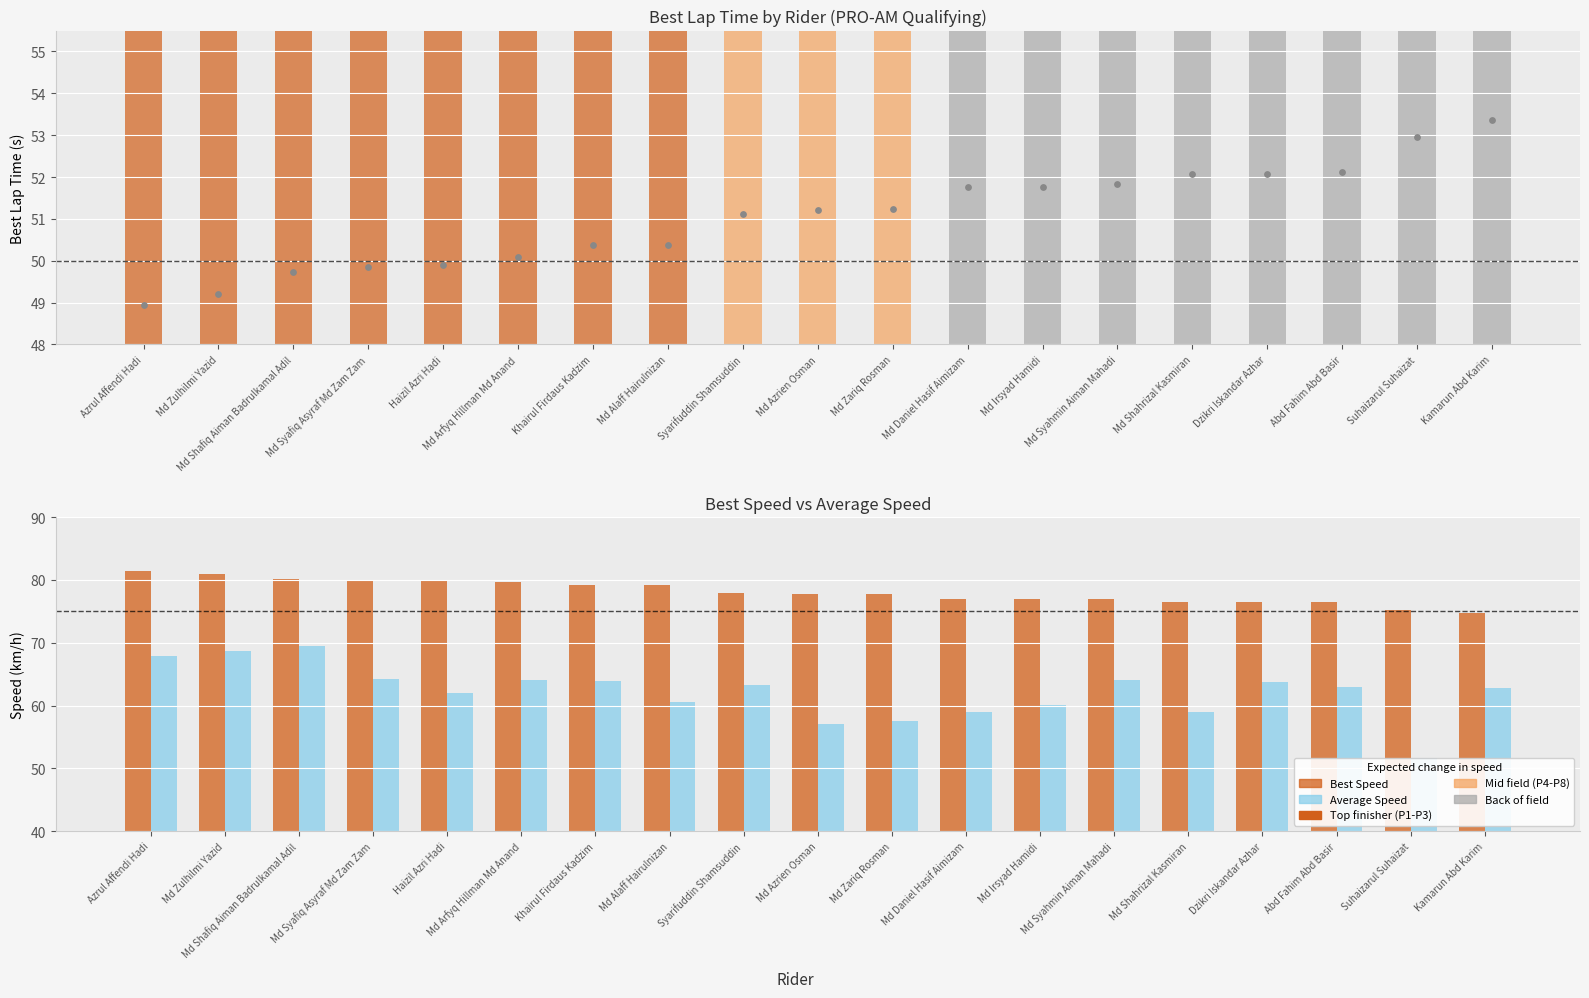

Is the value of Best Speed at Md Azrien Osman greater than the value of Average Speed at Md Alaff Hairulnizan?

Yes